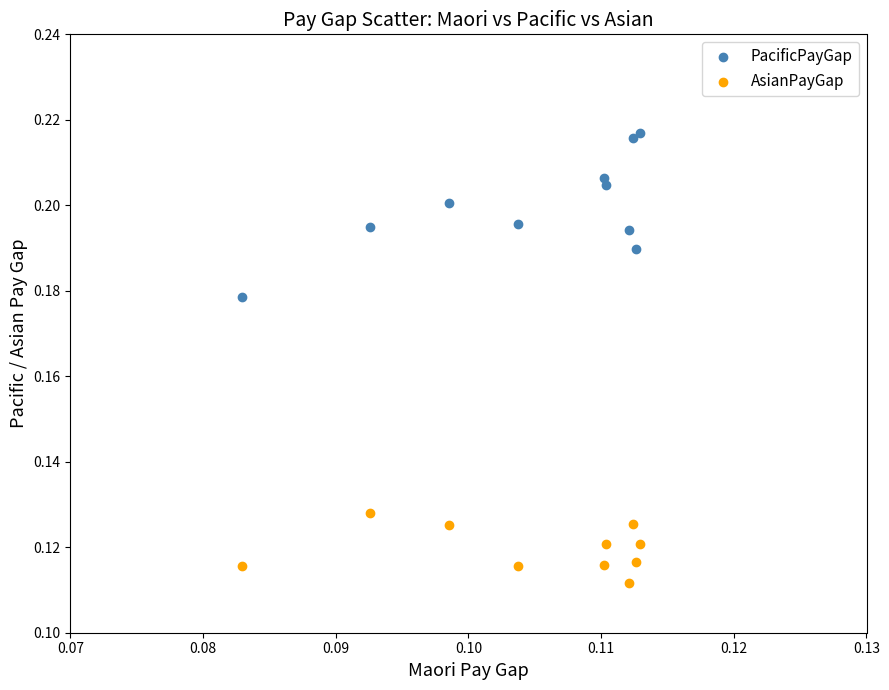

Which series contains the lowest Y value?

AsianPayGap